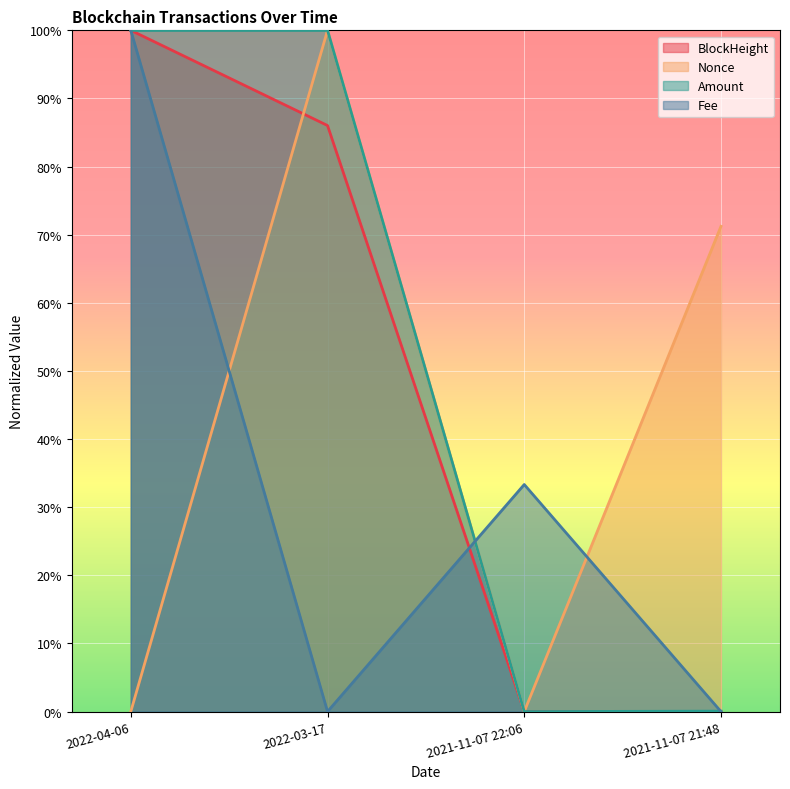

True or false: BlockHeight and Nonce cross at least once.

True